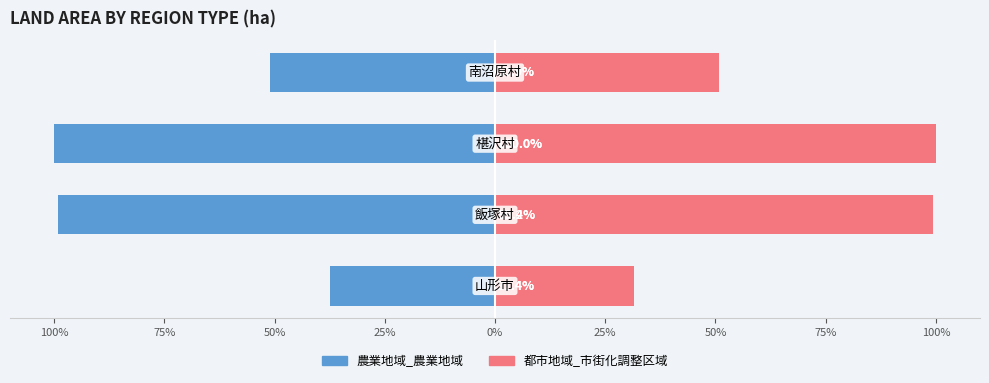

What is the value of the 都市地域_市街化調整区域 bar at the 1st from the left?

31.4